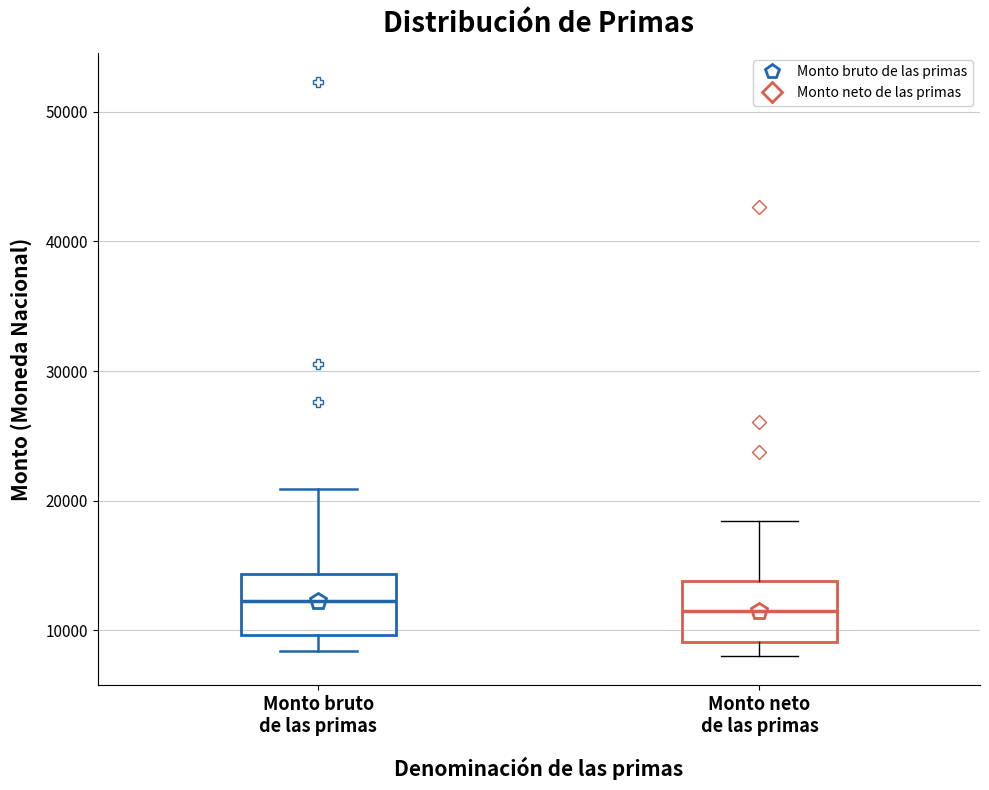

Reading left to right, read every box against the y-axis: the position of its median line, the range the box covers, and the ends of its whiskers. The values are not printed on the chart, so give them approximately, as read against the axis.

Monto bruto de las primas: median 12000, box 10000 to 14000, whiskers 8000 to 21000
Monto neto de las primas: median 11000, box 9000 to 14000, whiskers 8000 to 18000